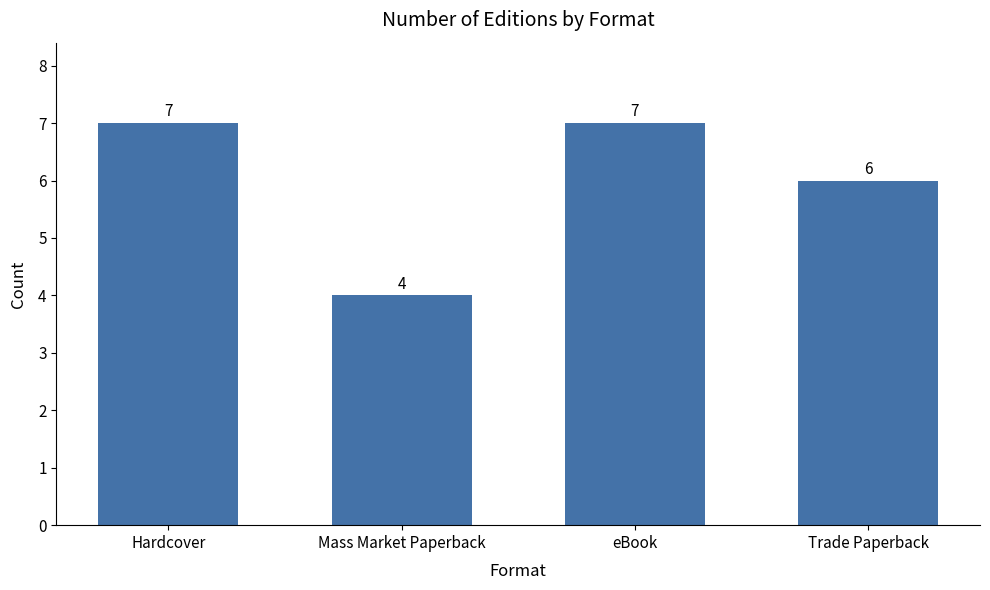

What is the sum of all values?

24